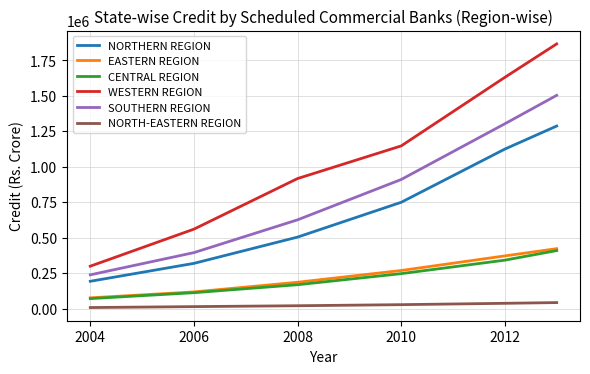

True or false: CENTRAL REGION and WESTERN REGION intersect in this chart.

False